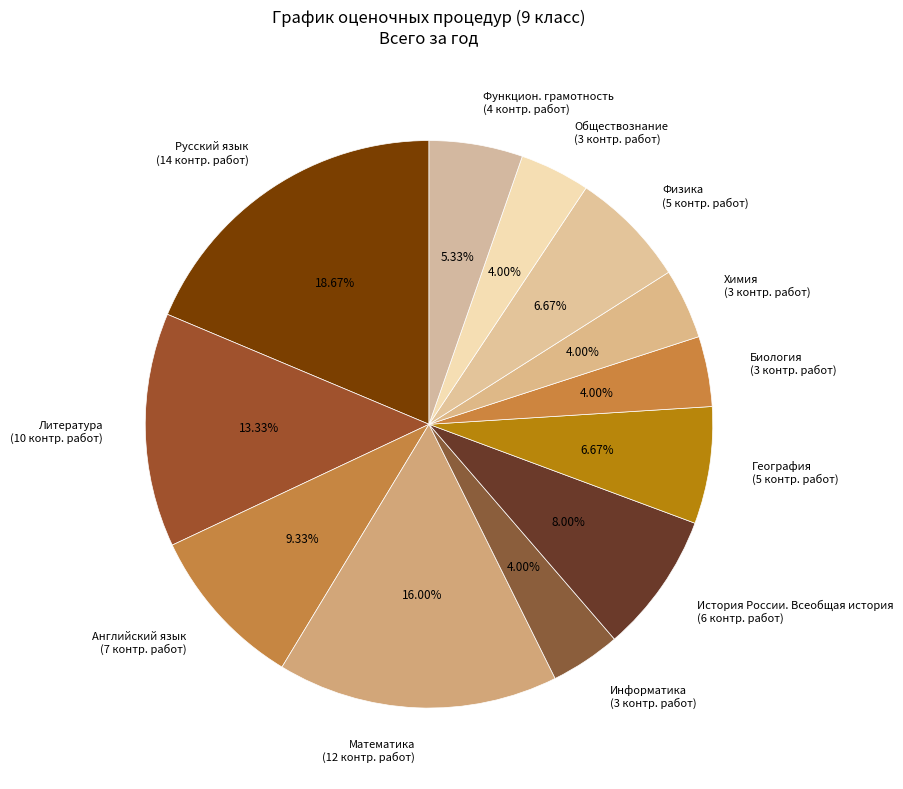

Which slice is the largest?

Русский язык